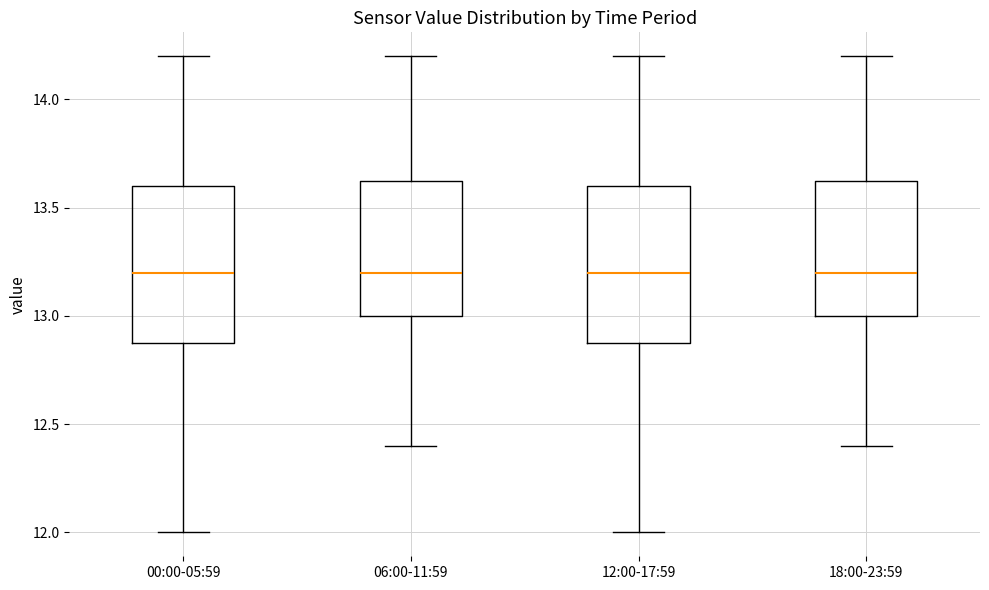

Reading left to right, read every box against the y-axis: the position of its median line, the range the box covers, and the ends of its whiskers. The values are not printed on the chart, so give them approximately, as read against the axis.

00:00-05:59: median 13.20, box 12.90 to 13.60, whiskers 12.00 to 14.20
06:00-11:59: median 13.20, box 13.00 to 13.65, whiskers 12.40 to 14.20
12:00-17:59: median 13.20, box 12.90 to 13.60, whiskers 12.00 to 14.20
18:00-23:59: median 13.20, box 13.00 to 13.65, whiskers 12.40 to 14.20